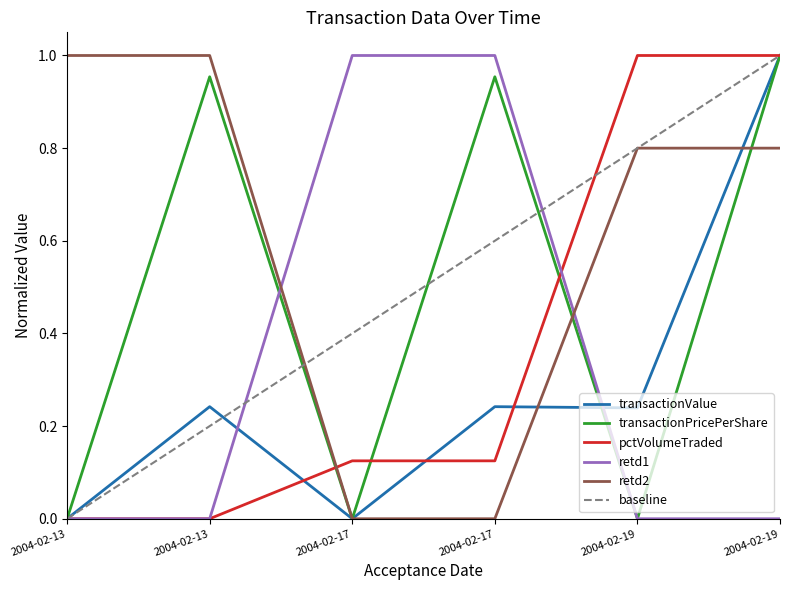

True or false: transactionValue has more than 0 interior local peaks.

True